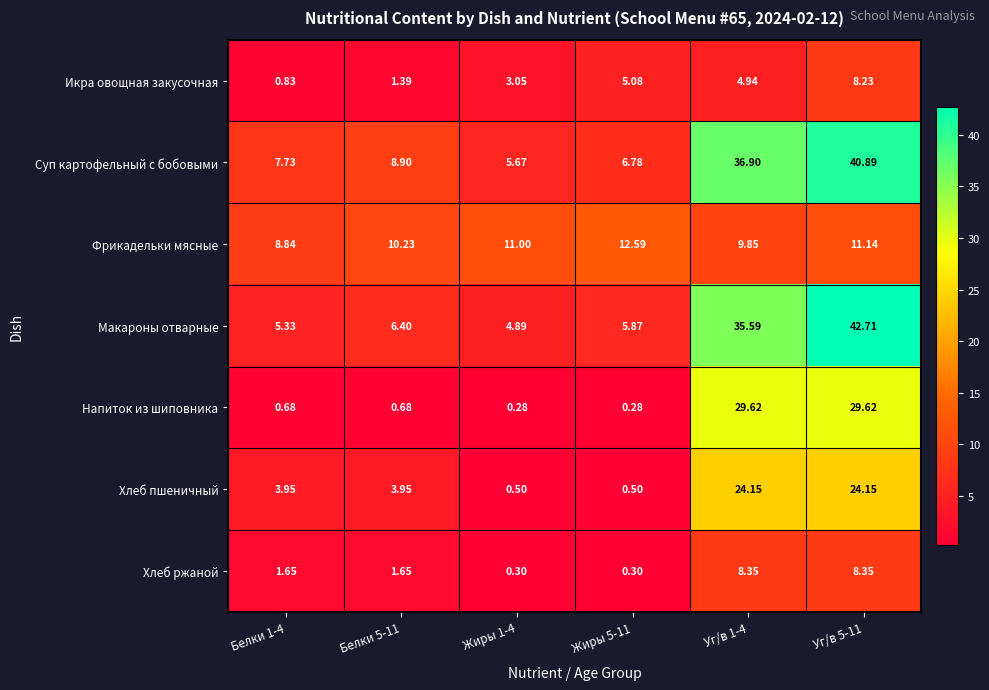

Is the value of Напиток из шиповника at Белки 1-4 greater than the value of Макароны отварные at Уг/в 1-4?

No